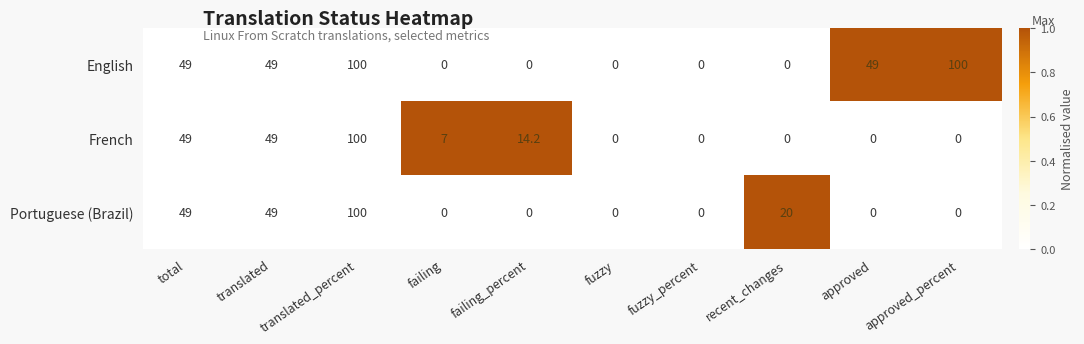

Which series has the largest total across all categories?

English